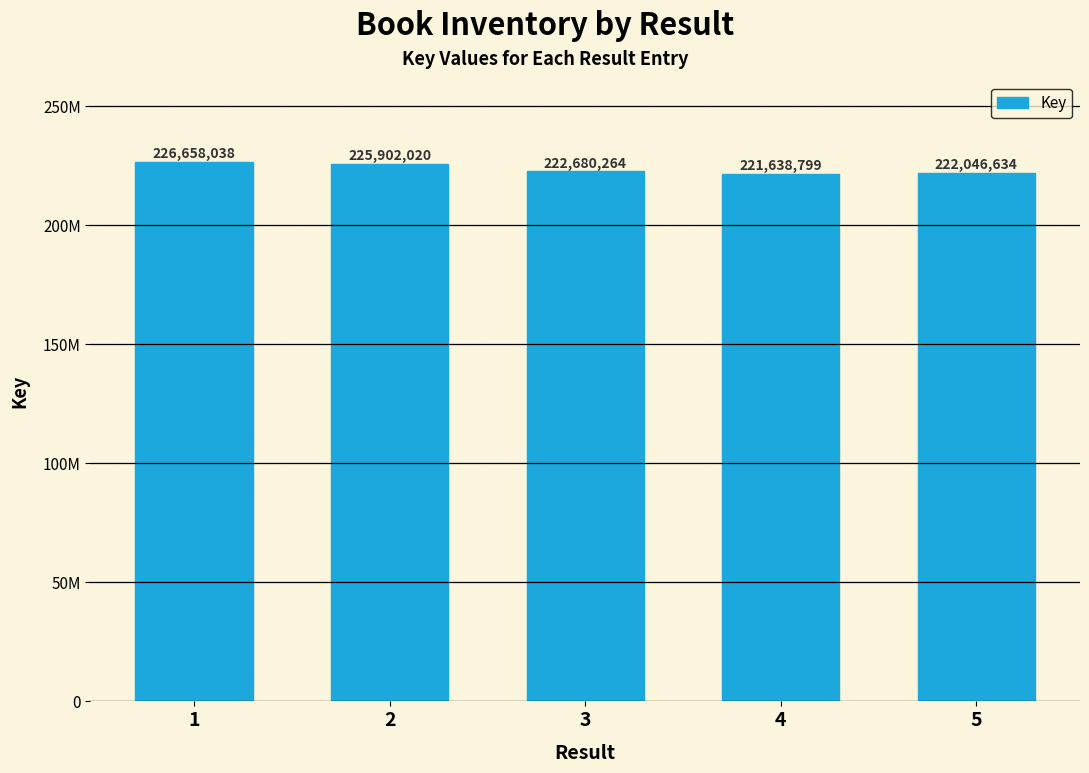

Where is the data nearest to the value 224148418?

3